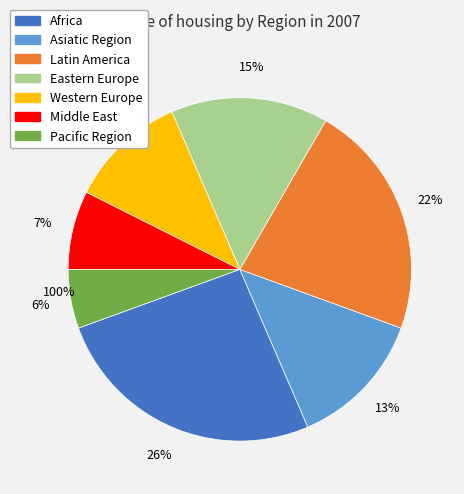

What percentage do Middle East and Western Europe together represent?

18.5%